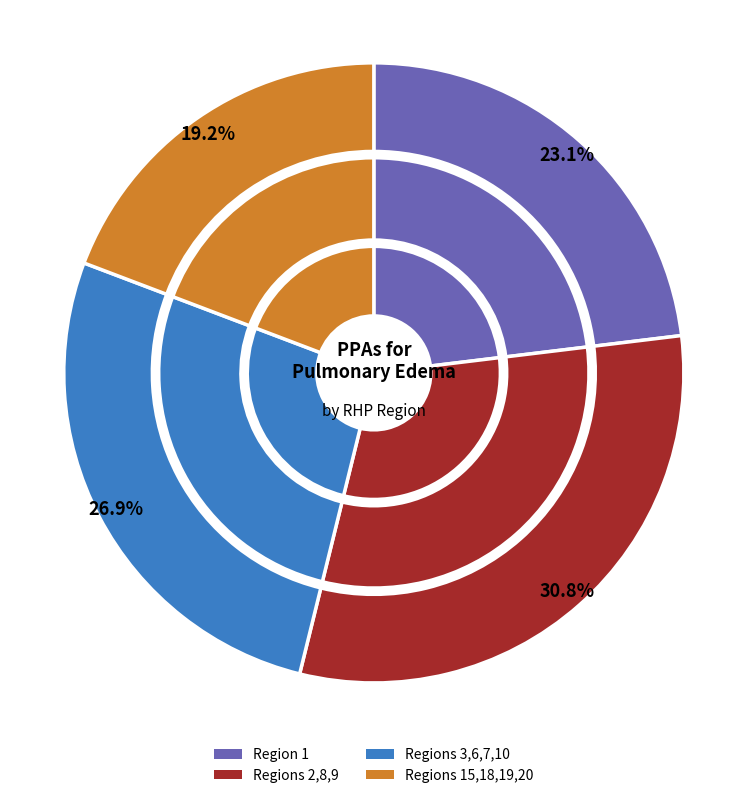

Is 11 the majority of the pie?

No